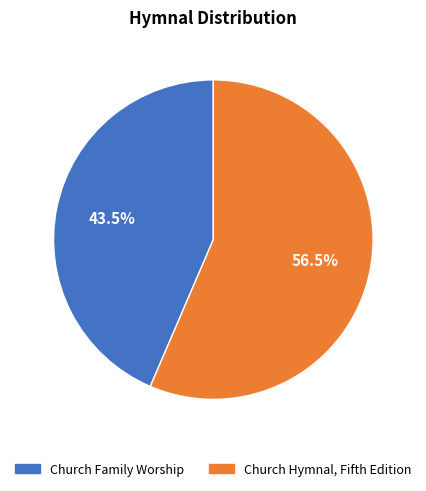

Is there any slice that represents more than half of the pie?

Yes